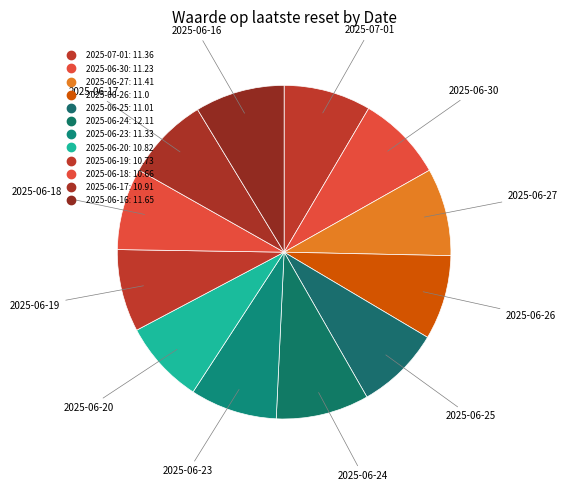

Count the number of slices in the pie.

12